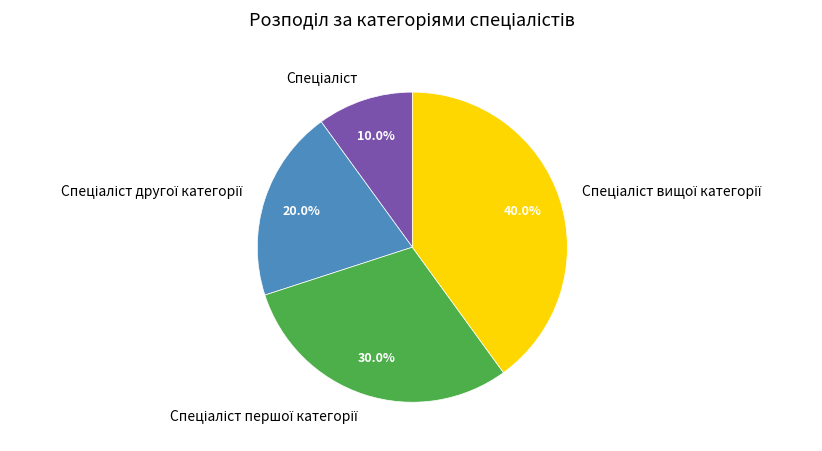

Is there a majority slice in this chart?

No